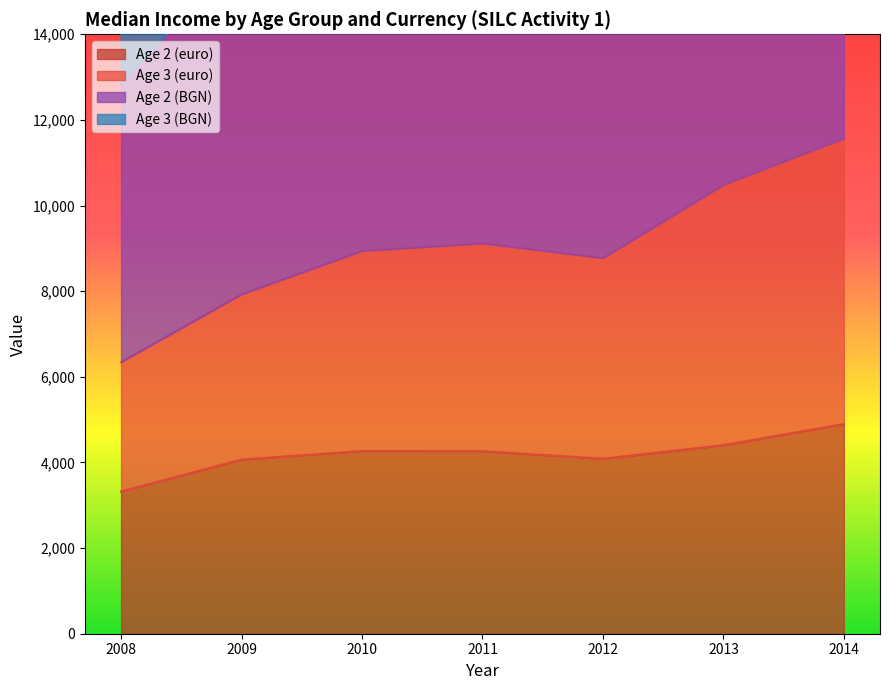

Read the Age 3 (euro) value at 2012.

8775